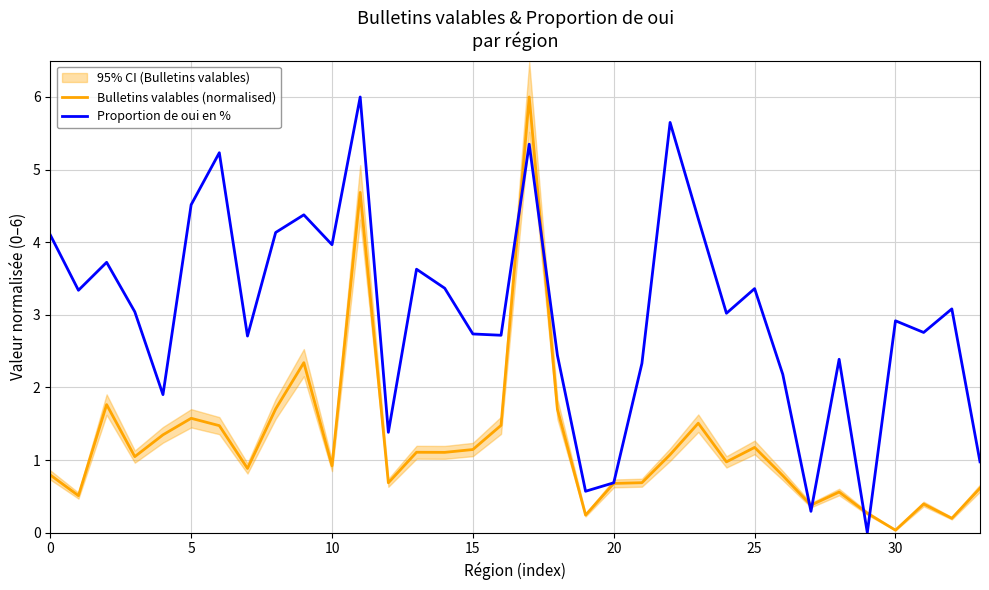

True or false: Proportion de oui en % and Bulletins valables (normalised) intersect in this chart.

True